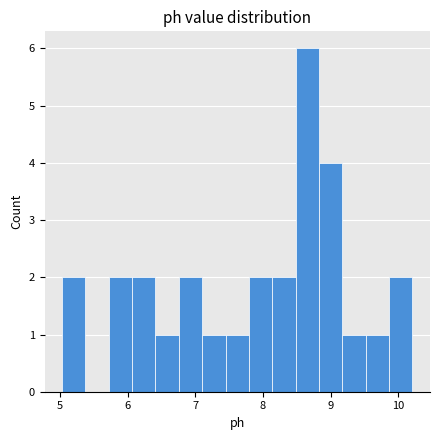

Read against the x-axis, roughly where is the centre of the tallest bar?

8.7